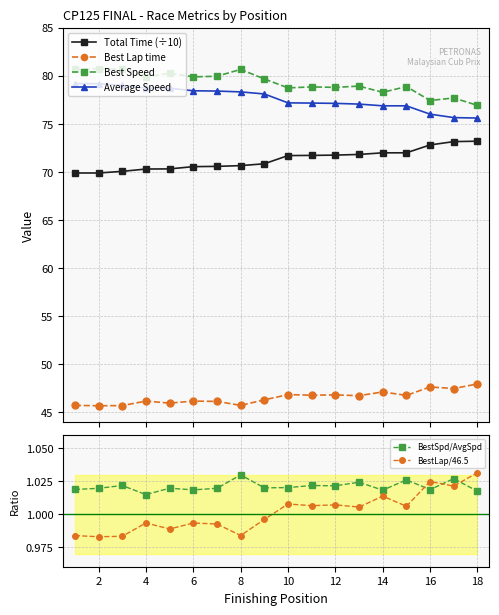

How many BestSpd/AvgSpd values are between 1 and 2?

18